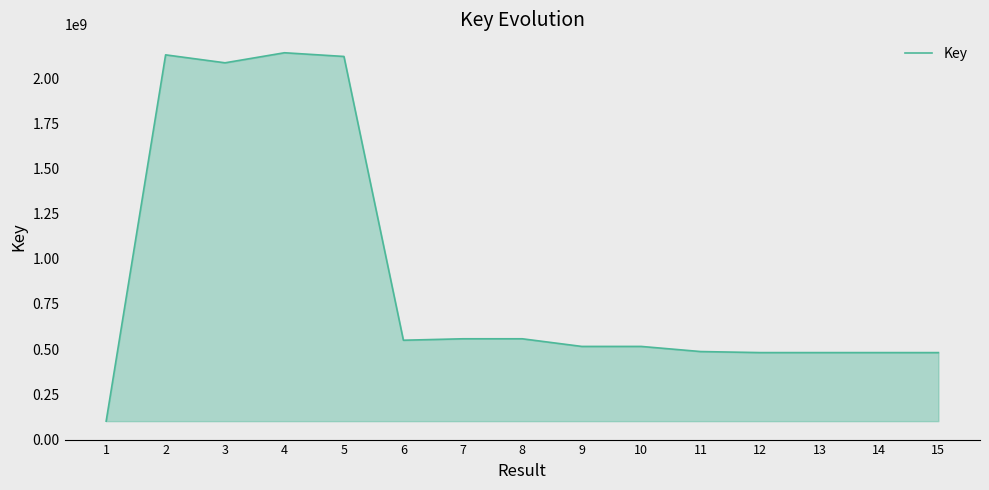

What is the difference between the maximum and minimum values?

2039640432